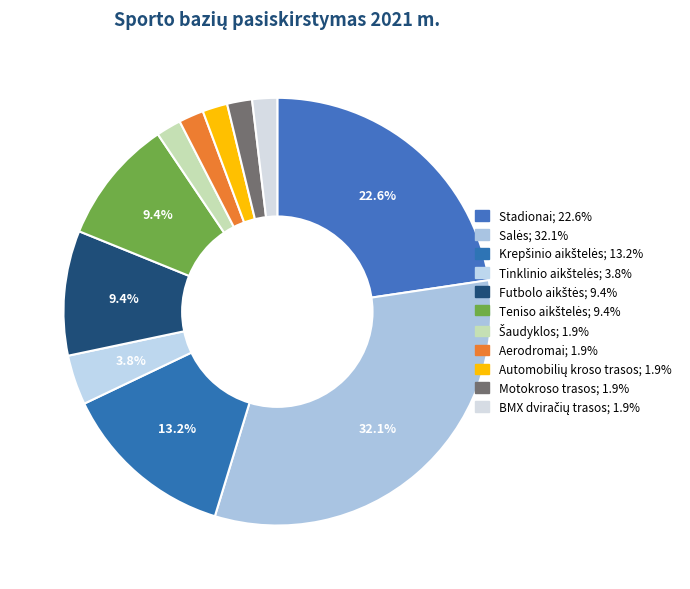

The Tinklinio aikštelės slice represents 11% of the pie. True or false?

False